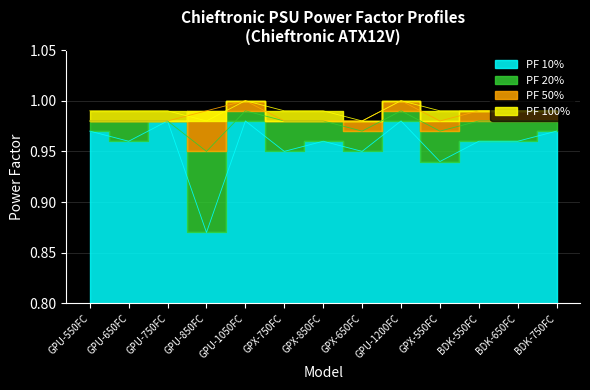

What is the minimum value shown in the chart?

0.9